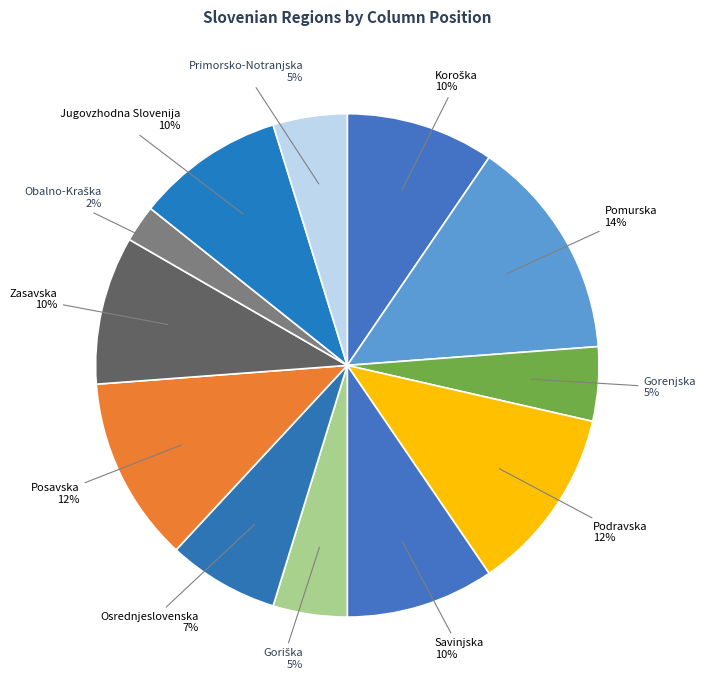

Which slice is the largest?

Pomurska Regija